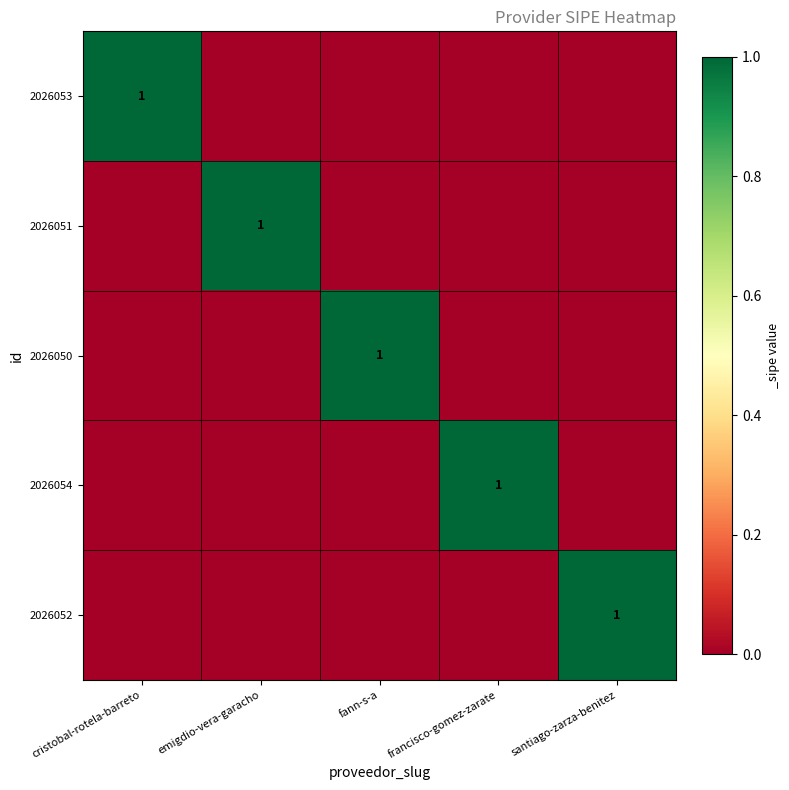

True or false: 2026054 has a value of 1 at francisco-gomez-zarate.

True